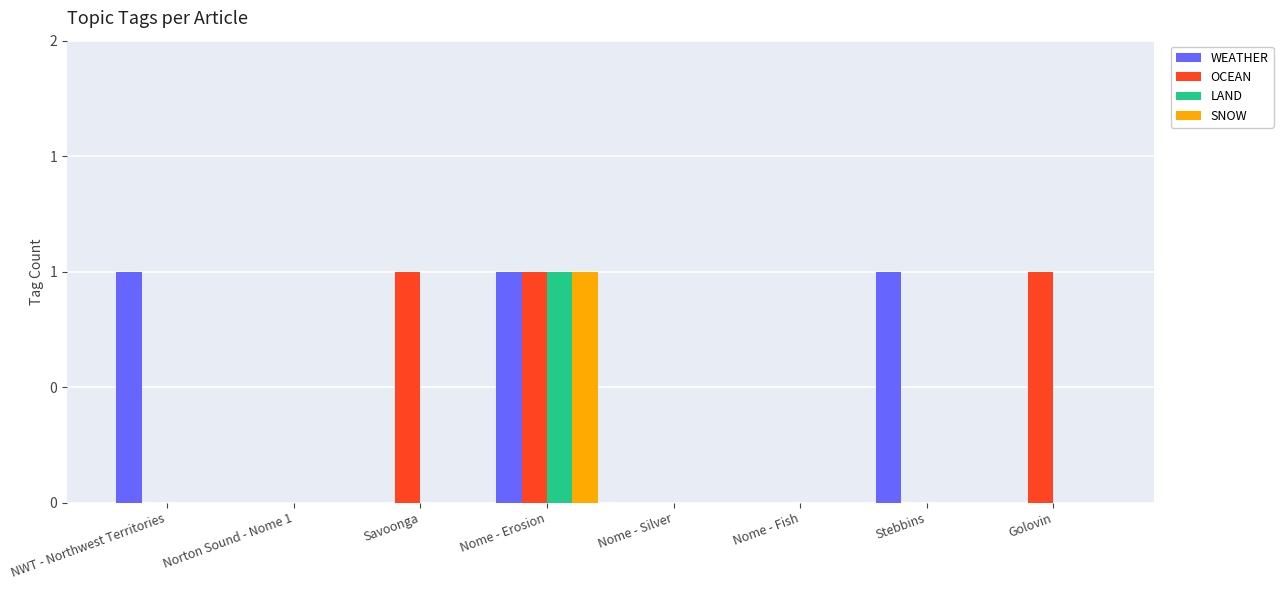

What are all the series names shown in the legend?

WEATHER, OCEAN, LAND, SNOW